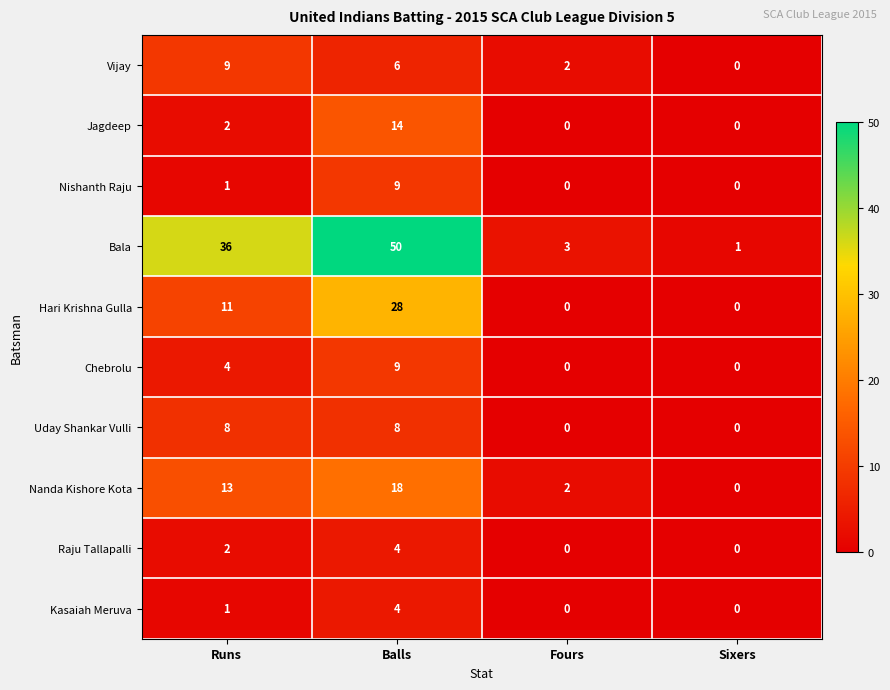

What is the highest value of the Nishanth Raju series?

9